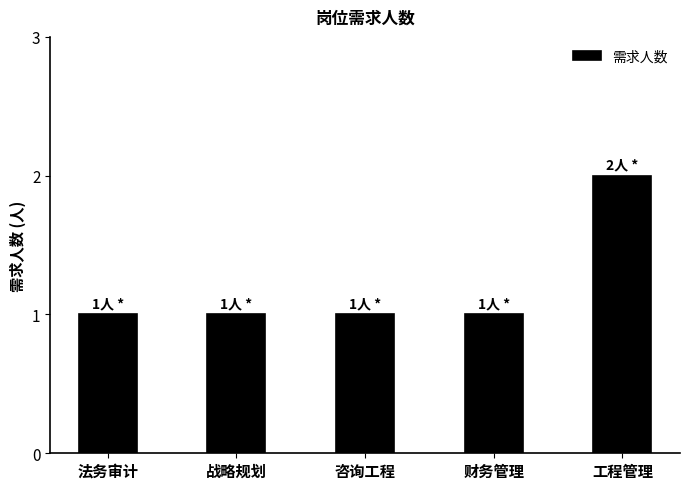

What is the minimum value shown in the chart?

1